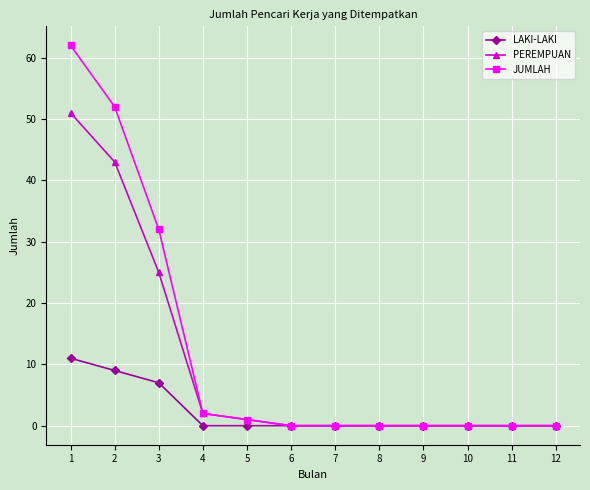

Between 1 and 10, which series saw the biggest shift?

JUMLAH